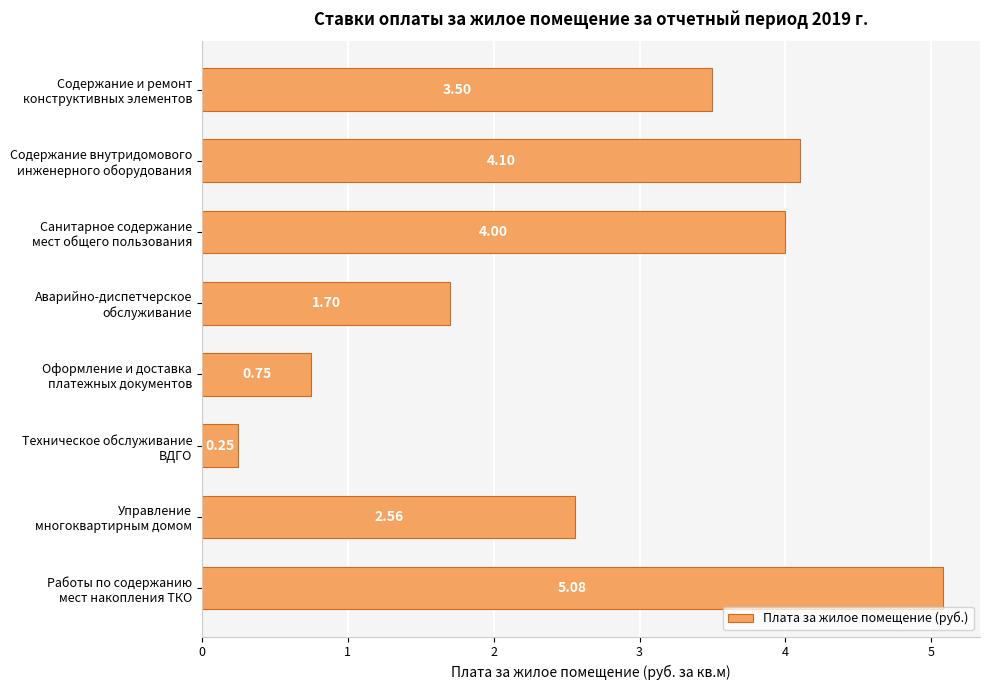

What is the maximum value shown in the chart?

5.1